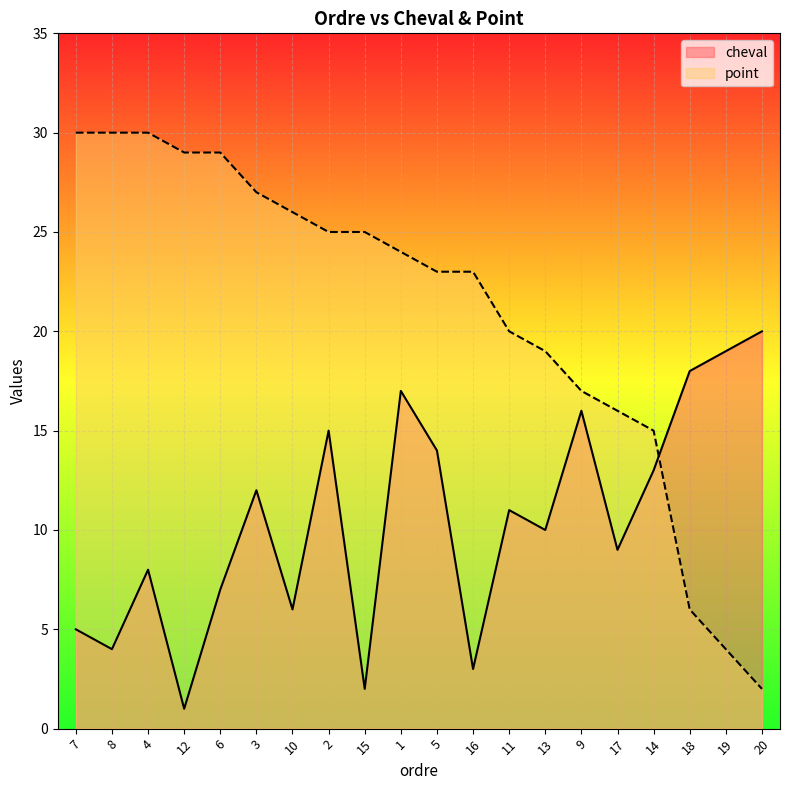

What is the minimum value shown in the chart?

1